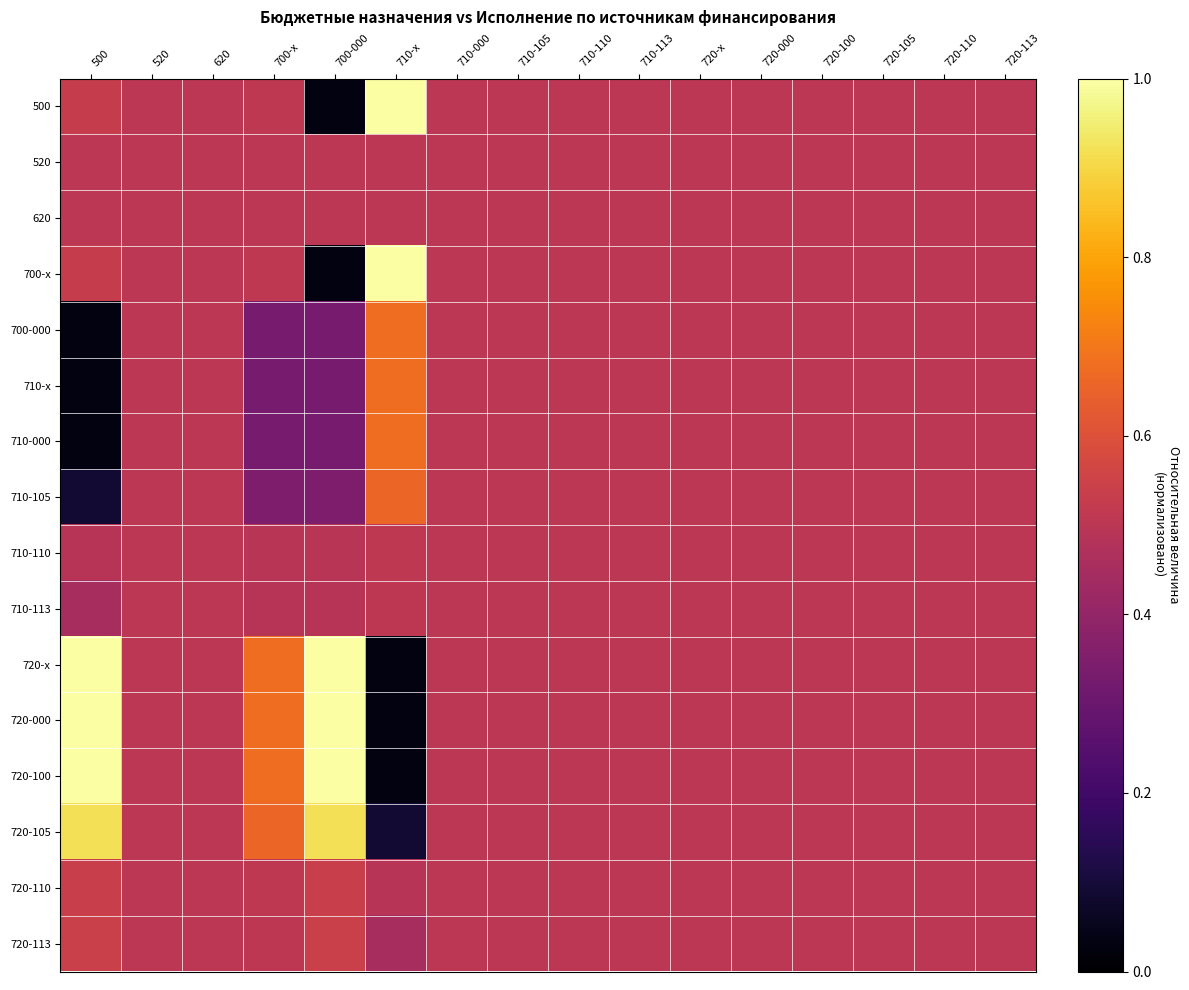

Is the value of 720-100 at 620 greater than the value of 700-х at 700-х?

No